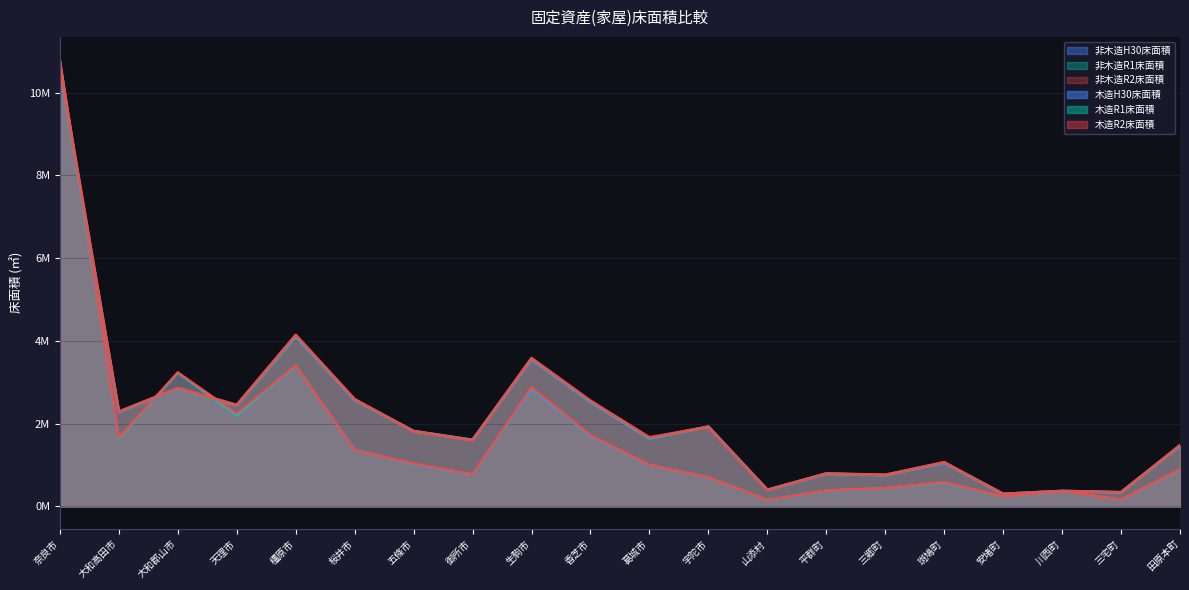

Which series has the largest range (max minus min)?

非木造R2床面積